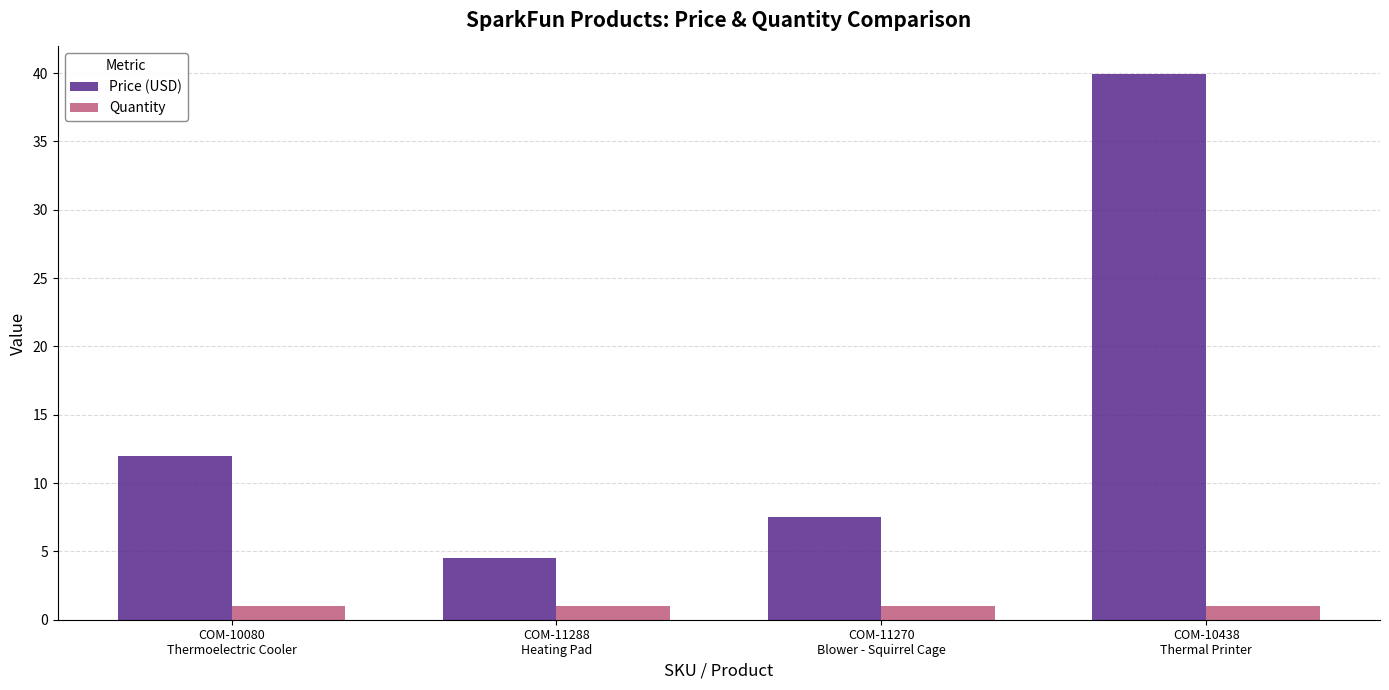

What is the average value of the Price (USD) series?

16.0